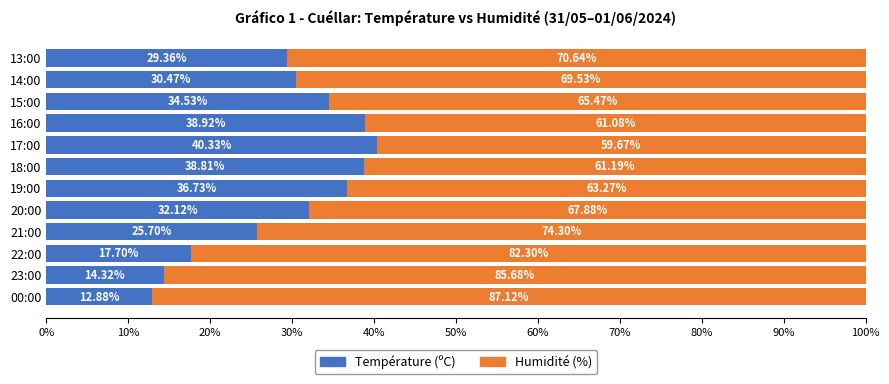

What is the total value across all series at 23:00?

100.0